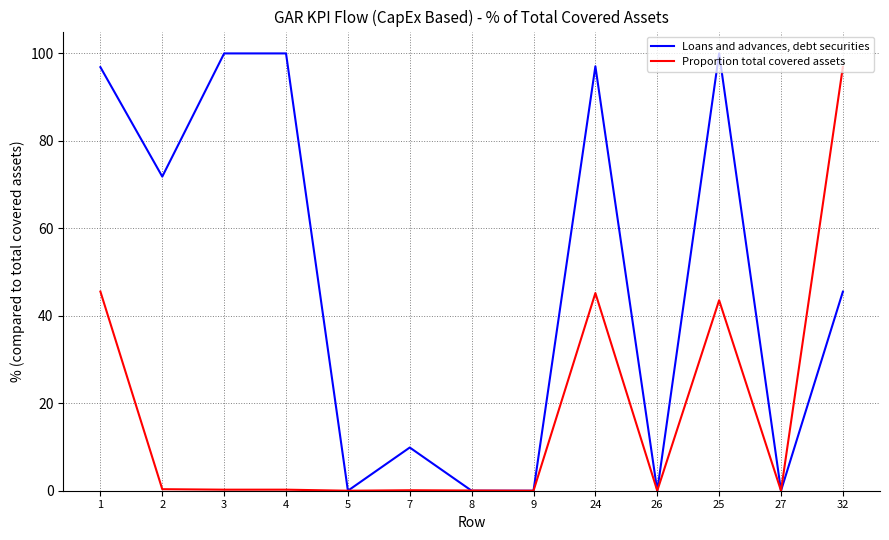

Which series changed the most between 4 and 26?

Loans and advances, debt securities